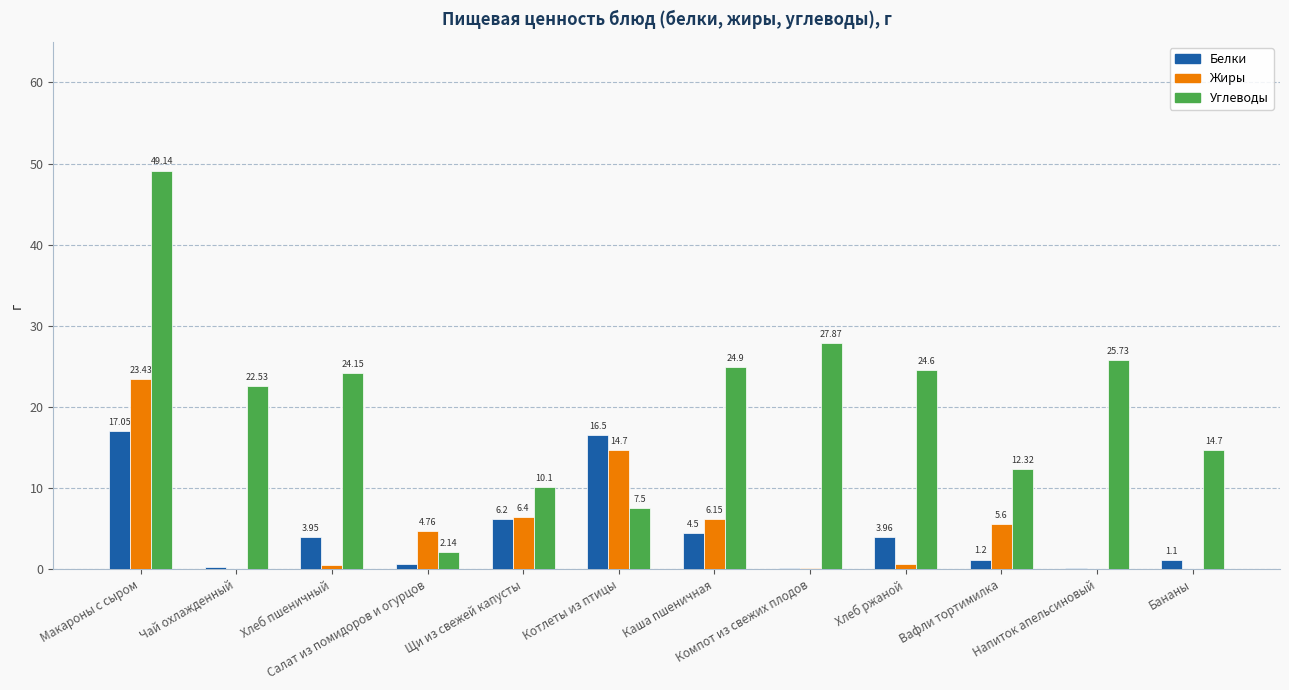

The value of Жиры at Компот из свежих плодов is 0.2. True or false?

True